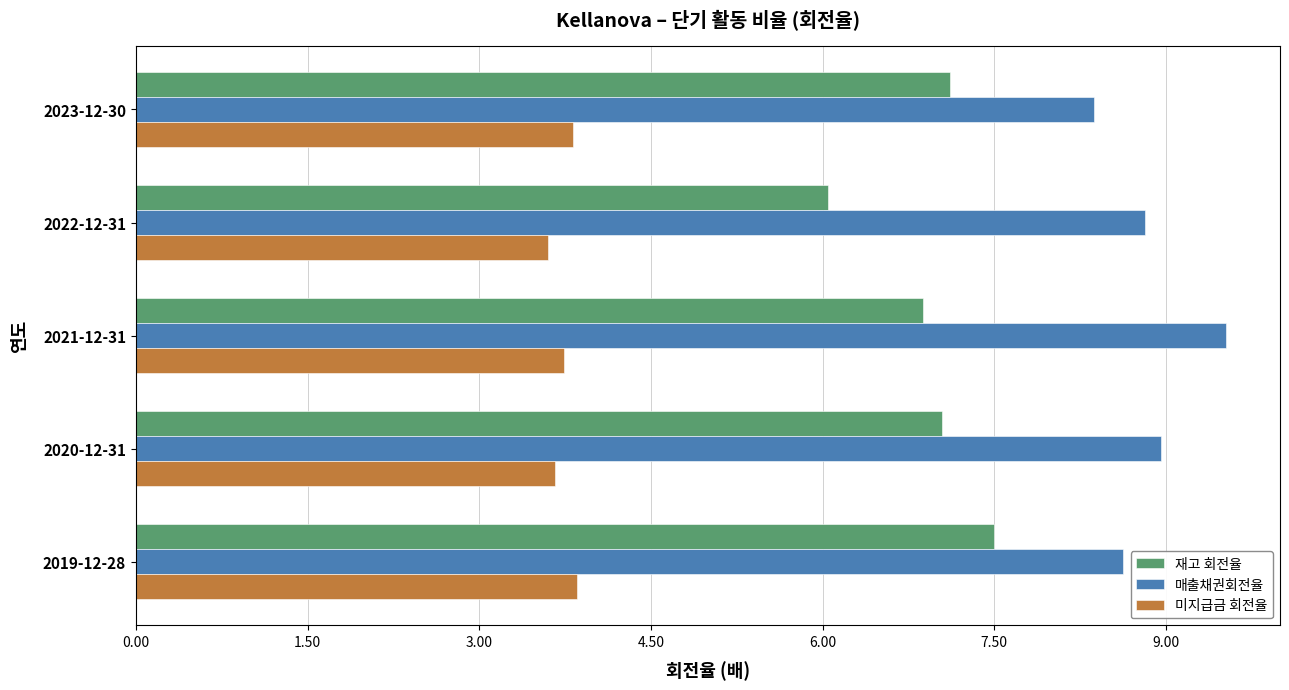

What is the sum of all 매출채권회전율 values?

44.3